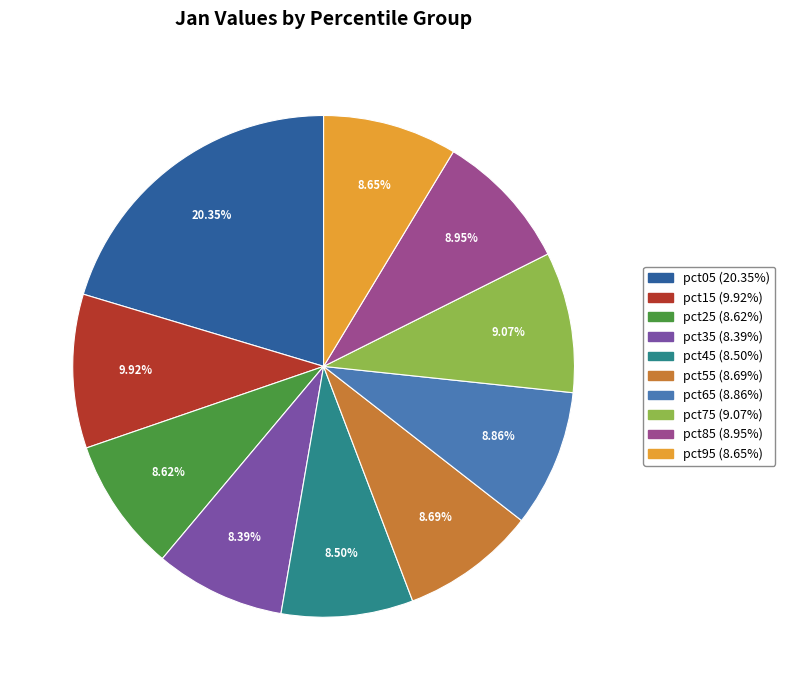

To the nearest percent, what is the difference between the pct15 and pct45 slice percentages?

1%